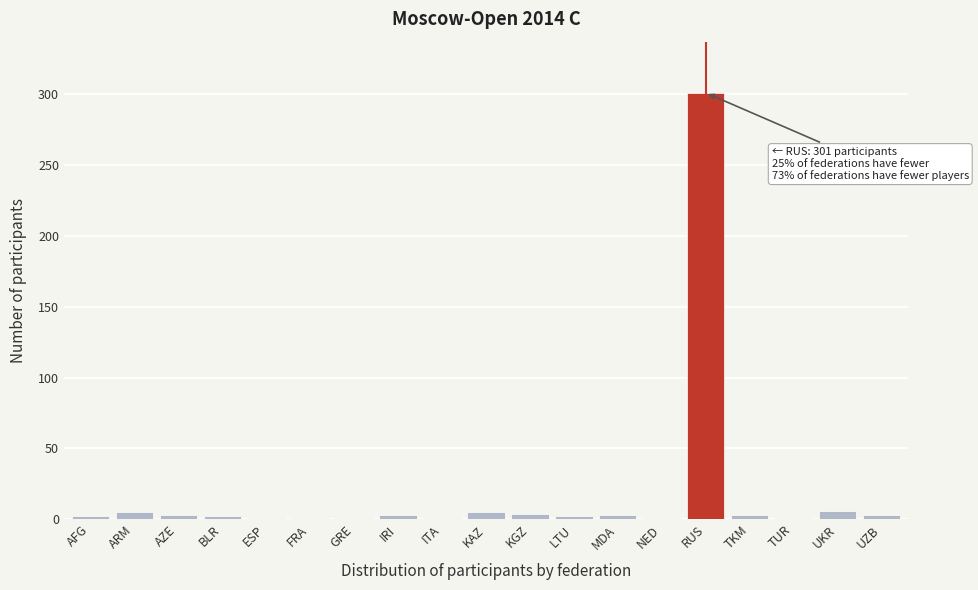

What is the sum of all values?

348